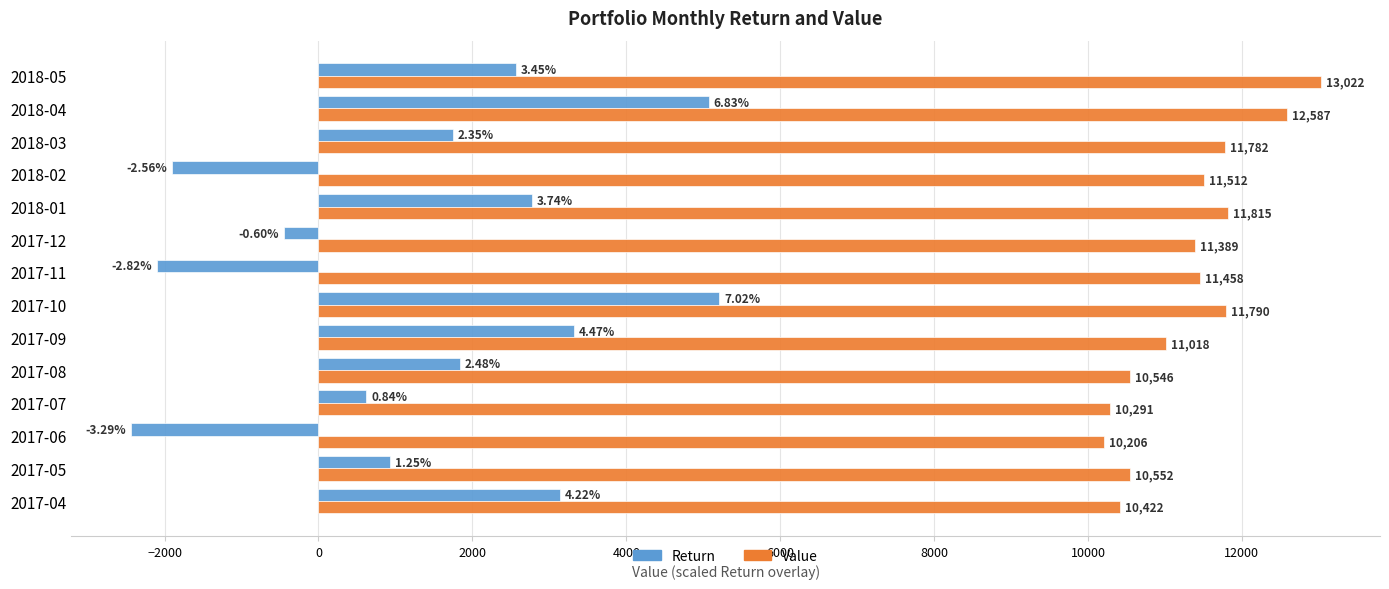

Which series has the widest spread of values?

Return